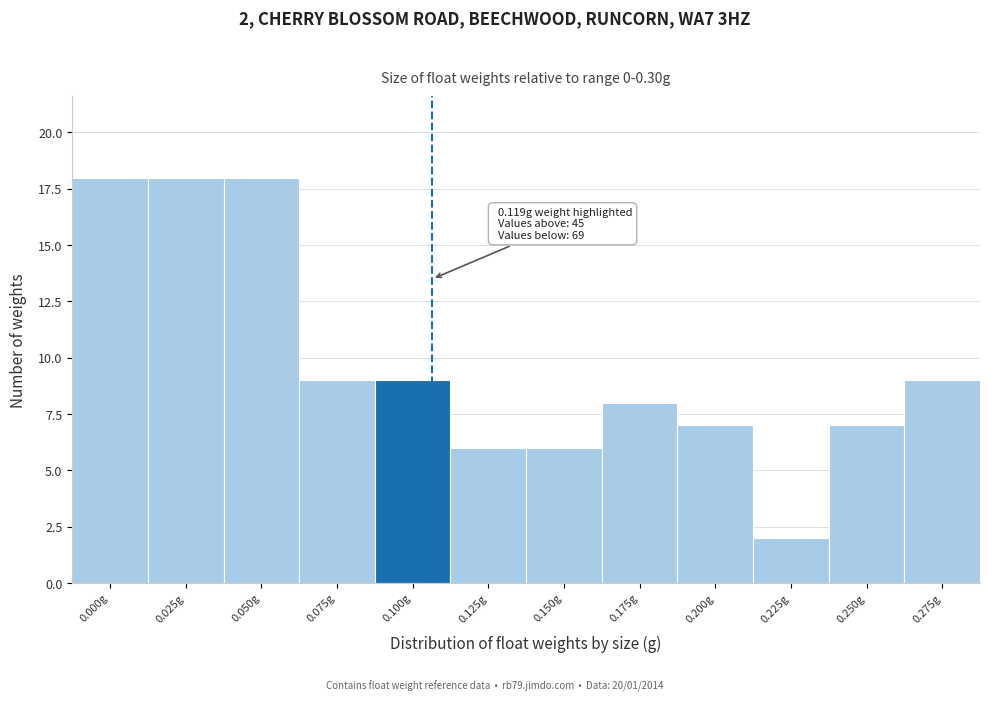

Reading right to left, what are all the values shown in this chart?

9	7	2	7	8	6	6	9	9	18	18	18